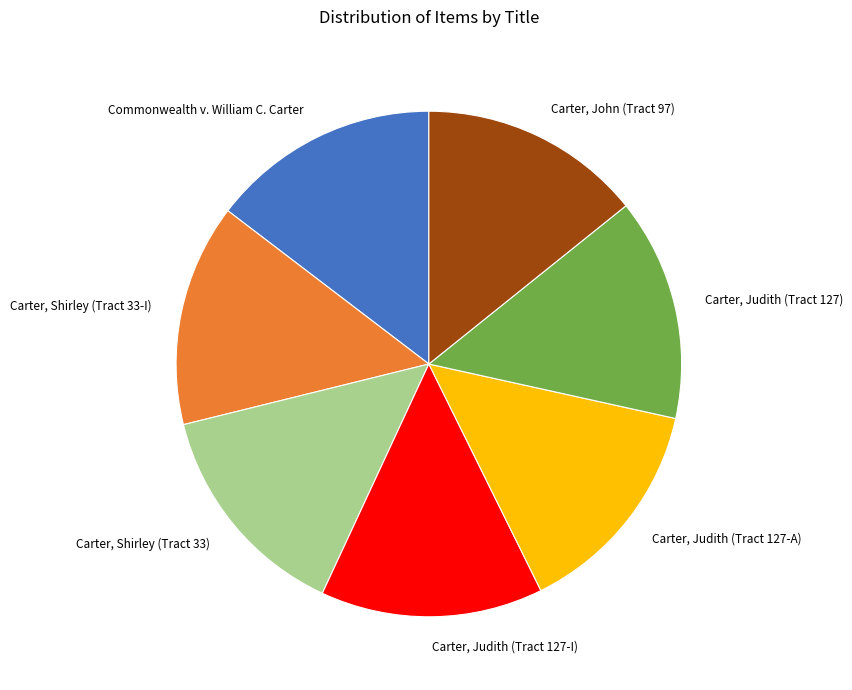

Is there any slice that represents more than half of the pie?

No